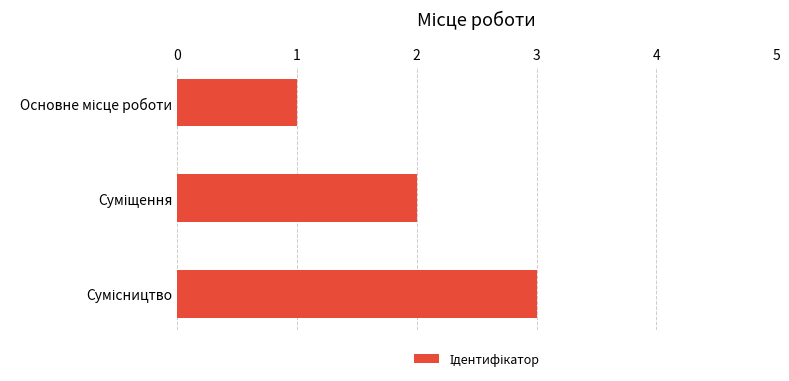

What is the greatest value displayed?

3